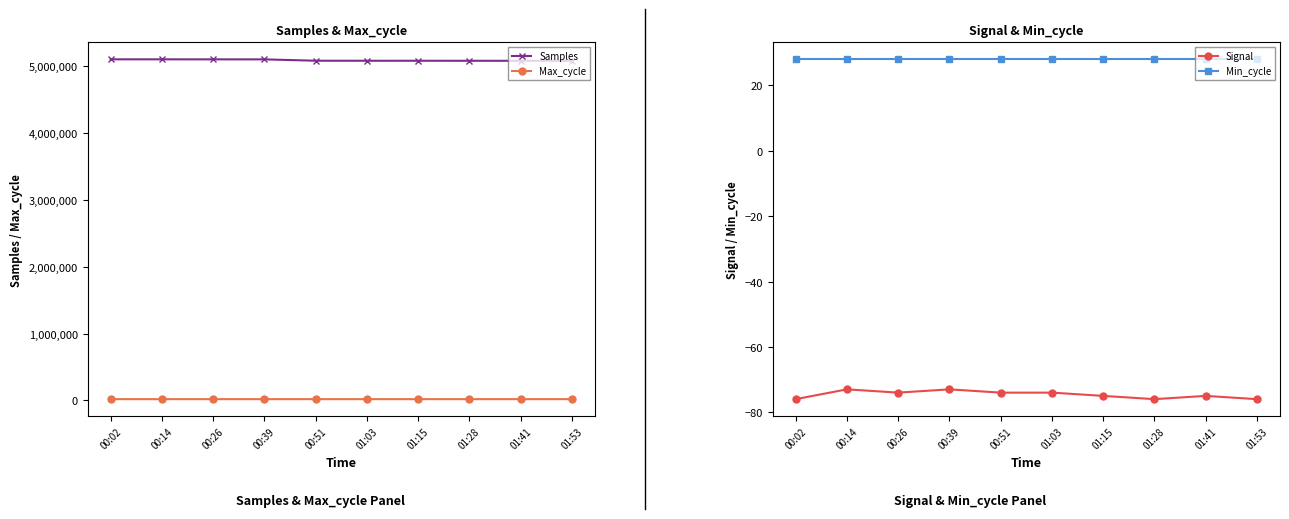

At 01:28, list the series in order from largest to smallest.

Samples, Max_cycle, Min_cycle, Signal